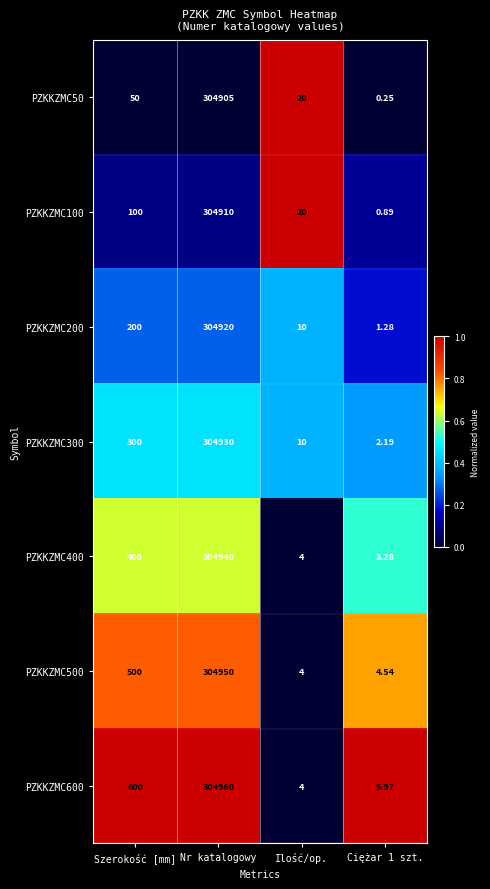

At which label does PZKKZMC50 reach its peak?

Nr katalogowy